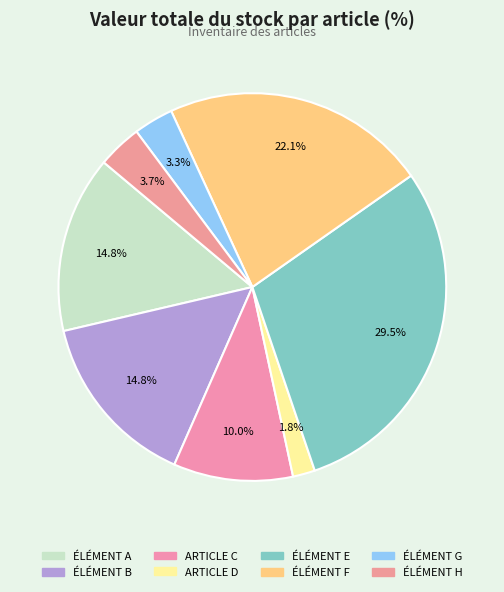

The ÉLÉMENT F slice represents 11% of the pie. True or false?

False